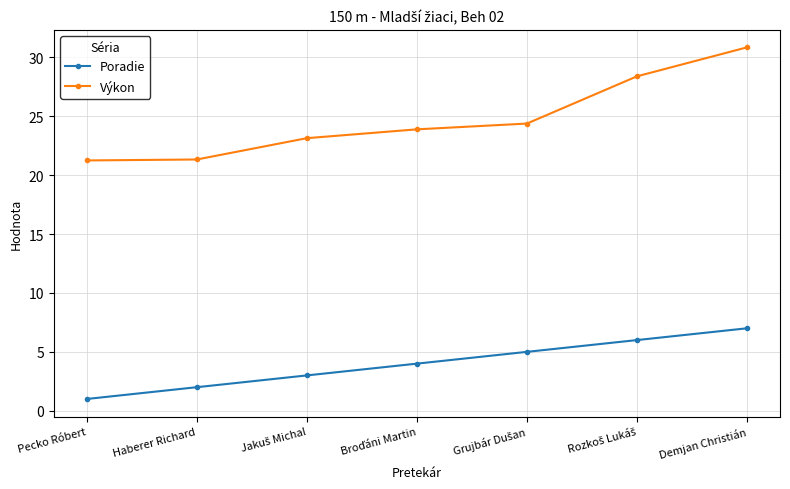

What is the minimum value shown in the chart?

1.0